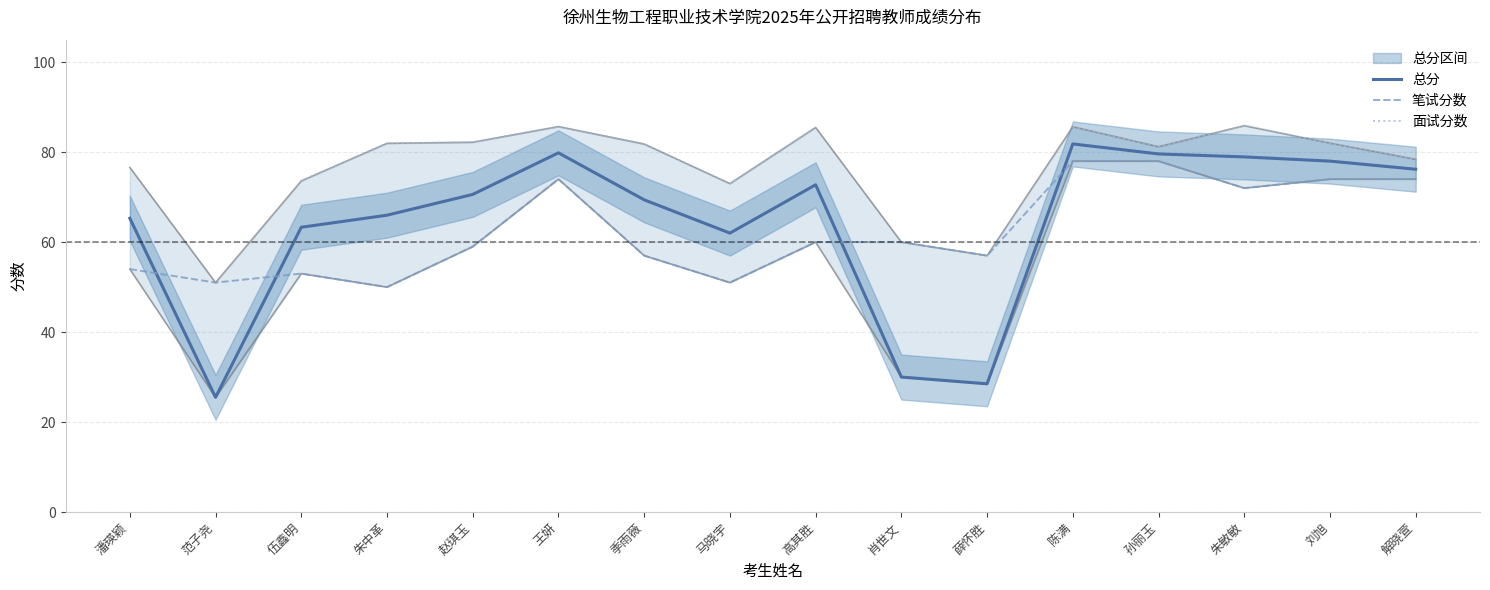

How many interior local peaks does the 总分 series have?

3